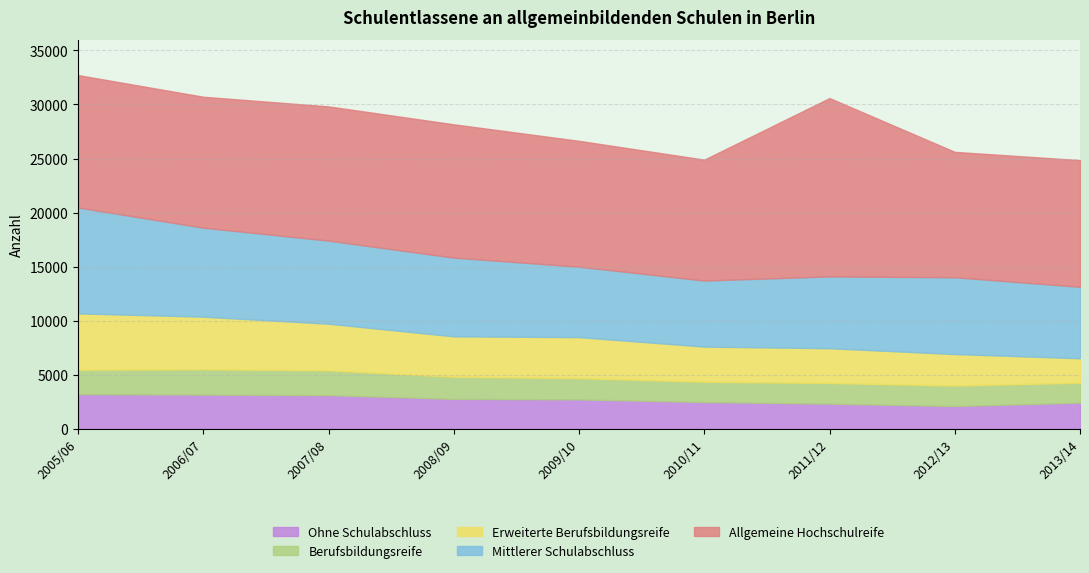

True or false: Erweiterte Berufsbildungsreife has more than 0 interior local peaks.

True